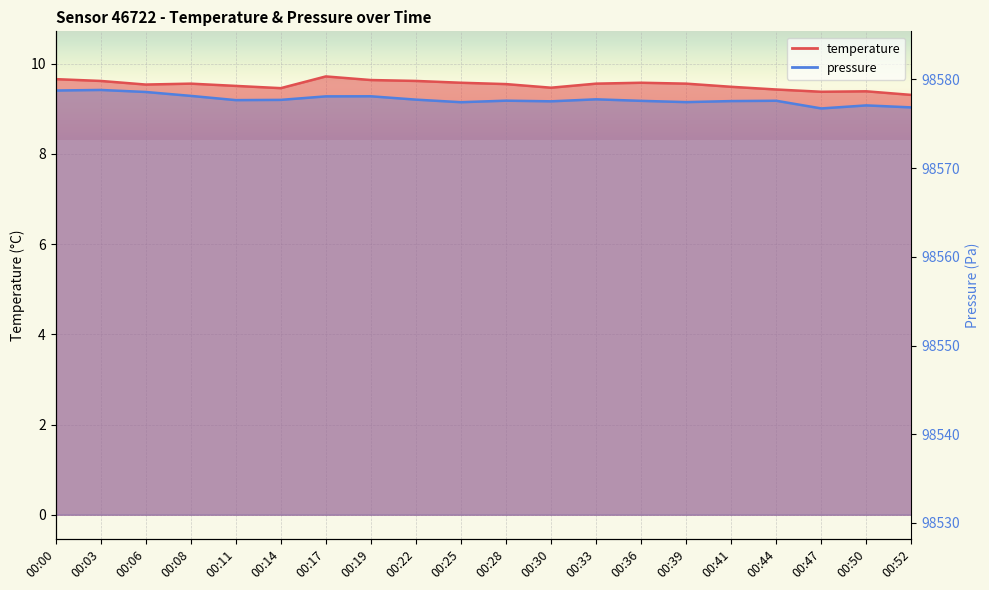

The value of temperature at 00:50 is 9.4. True or false?

True